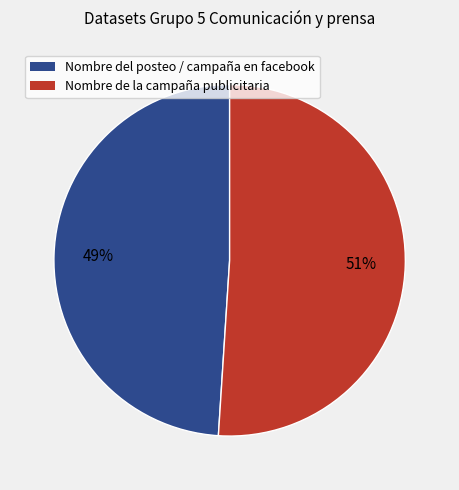

Which slice is the largest?

Nombre de la campaña publicitaria